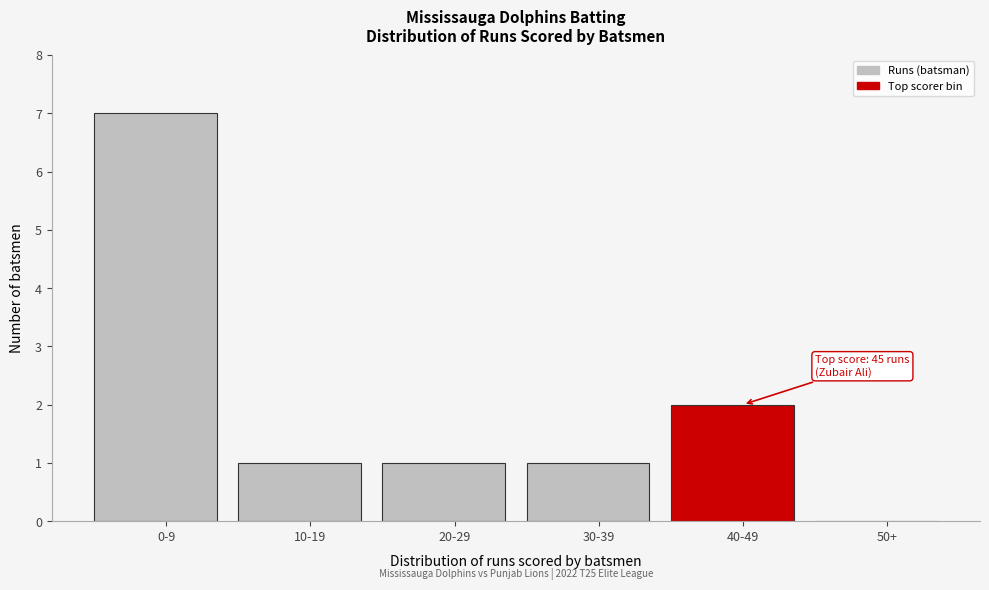

Reading left to right, what are all the values shown in this chart?

0-9=7	10-19=1	20-29=1	30-39=1	40-49=2	50+=0